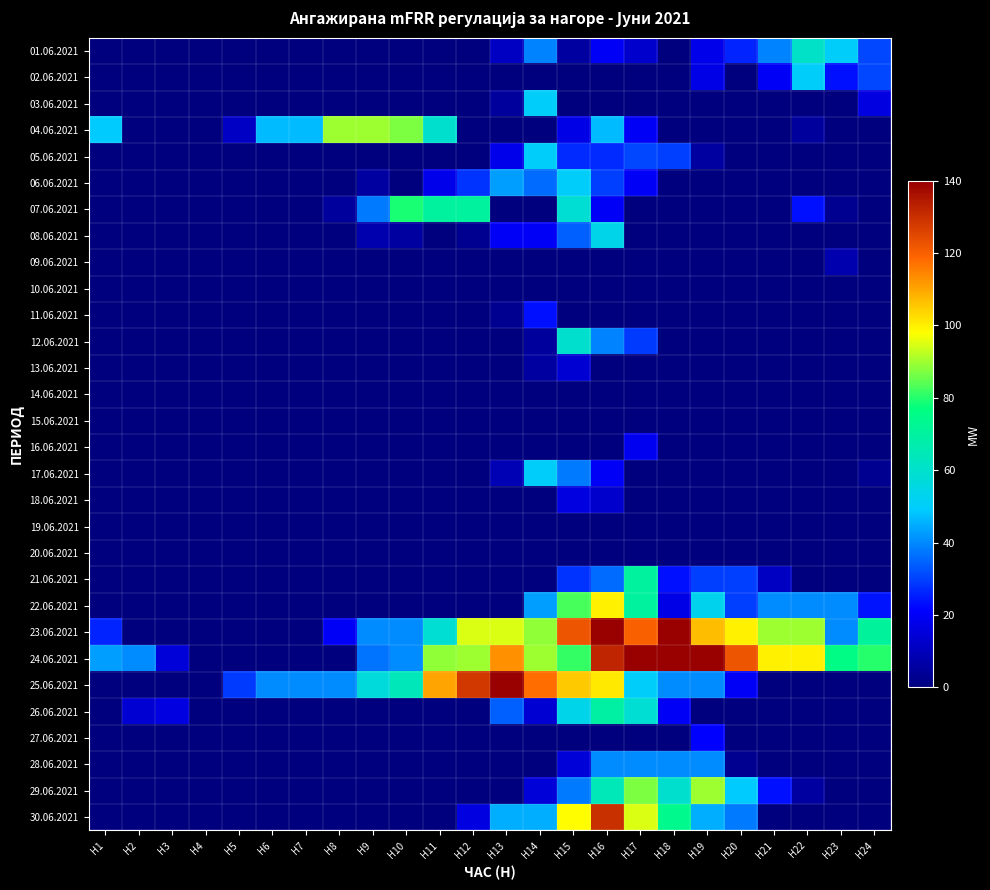

Reading left to right, transcribe all the data shown in this chart.

01.06.2021: H1=0	H2=0	H3=0	H4=0	H5=0	H6=0	H7=0	H8=0	H9=0	H10=0	H11=0	H12=0	H13=11	H14=39	H15=6	H16=20	H17=13	H18=0	H19=18	H20=26	H21=39	H22=61	H23=50	H24=31
02.06.2021: H1=0	H2=0	H3=0	H4=0	H5=0	H6=0	H7=0	H8=0	H9=0	H10=0	H11=0	H12=0	H13=0	H14=0	H15=0	H16=0	H17=0	H18=0	H19=17	H20=0	H21=20	H22=50	H23=23	H24=31
03.06.2021: H1=0	H2=0	H3=0	H4=0	H5=0	H6=0	H7=0	H8=0	H9=0	H10=0	H11=0	H12=0	H13=5	H14=50	H15=0	H16=0	H17=0	H18=0	H19=0	H20=0	H21=0	H22=0	H23=0	H24=16
04.06.2021: H1=49	H2=0	H3=0	H4=0	H5=12	H6=47	H7=47	H8=90	H9=90	H10=87	H11=60	H12=0	H13=0	H14=0	H15=17	H16=47	H17=20	H18=0	H19=0	H20=0	H21=0	H22=5	H23=0	H24=0
05.06.2021: H1=0	H2=0	H3=0	H4=0	H5=0	H6=0	H7=0	H8=0	H9=0	H10=0	H11=0	H12=0	H13=18	H14=50	H15=27	H16=27	H17=31	H18=30	H19=6	H20=0	H21=0	H22=0	H23=0	H24=0
06.06.2021: H1=0	H2=0	H3=0	H4=0	H5=0	H6=0	H7=0	H8=0	H9=6	H10=0	H11=18	H12=28	H13=43	H14=36	H15=50	H16=30	H17=20	H18=0	H19=0	H20=0	H21=0	H22=0	H23=0	H24=0
07.06.2021: H1=0	H2=0	H3=0	H4=0	H5=0	H6=0	H7=0	H8=5	H9=38	H10=79	H11=70	H12=70	H13=0	H14=0	H15=59	H16=20	H17=0	H18=0	H19=0	H20=0	H21=0	H22=23	H23=3	H24=0
08.06.2021: H1=0	H2=0	H3=0	H4=0	H5=0	H6=0	H7=0	H8=0	H9=8	H10=6	H11=0	H12=3	H13=20	H14=20	H15=34	H16=54	H17=0	H18=0	H19=0	H20=0	H21=0	H22=0	H23=0	H24=0
09.06.2021: H1=0	H2=0	H3=0	H4=0	H5=0	H6=0	H7=0	H8=0	H9=0	H10=0	H11=0	H12=0	H13=0	H14=0	H15=0	H16=0	H17=0	H18=0	H19=0	H20=0	H21=0	H22=0	H23=8	H24=0
10.06.2021: H1=0	H2=0	H3=0	H4=0	H5=0	H6=0	H7=0	H8=0	H9=0	H10=0	H11=0	H12=0	H13=0	H14=0	H15=0	H16=0	H17=0	H18=0	H19=0	H20=0	H21=0	H22=0	H23=0	H24=0
11.06.2021: H1=0	H2=0	H3=0	H4=0	H5=0	H6=0	H7=0	H8=0	H9=0	H10=0	H11=0	H12=0	H13=3	H14=23	H15=0	H16=0	H17=0	H18=0	H19=0	H20=0	H21=0	H22=0	H23=0	H24=0
12.06.2021: H1=0	H2=0	H3=0	H4=0	H5=0	H6=0	H7=0	H8=0	H9=0	H10=0	H11=0	H12=0	H13=0	H14=5	H15=60	H16=39	H17=29	H18=0	H19=0	H20=0	H21=0	H22=0	H23=0	H24=0
13.06.2021: H1=0	H2=0	H3=0	H4=0	H5=0	H6=0	H7=0	H8=0	H9=0	H10=0	H11=0	H12=0	H13=0	H14=6	H15=14	H16=0	H17=0	H18=0	H19=0	H20=0	H21=0	H22=0	H23=0	H24=0
14.06.2021: H1=0	H2=0	H3=0	H4=0	H5=0	H6=0	H7=0	H8=0	H9=0	H10=0	H11=0	H12=0	H13=0	H14=0	H15=0	H16=0	H17=0	H18=0	H19=0	H20=0	H21=0	H22=0	H23=0	H24=0
15.06.2021: H1=0	H2=0	H3=0	H4=0	H5=0	H6=0	H7=0	H8=0	H9=0	H10=0	H11=0	H12=0	H13=0	H14=0	H15=0	H16=0	H17=0	H18=0	H19=0	H20=0	H21=0	H22=0	H23=0	H24=0
16.06.2021: H1=0	H2=0	H3=0	H4=0	H5=0	H6=0	H7=0	H8=0	H9=0	H10=0	H11=0	H12=0	H13=0	H14=0	H15=0	H16=0	H17=19	H18=0	H19=0	H20=0	H21=0	H22=0	H23=0	H24=0
17.06.2021: H1=0	H2=0	H3=0	H4=0	H5=0	H6=0	H7=0	H8=0	H9=0	H10=0	H11=0	H12=0	H13=9	H14=50	H15=38	H16=20	H17=0	H18=0	H19=0	H20=0	H21=0	H22=0	H23=0	H24=3
18.06.2021: H1=0	H2=0	H3=0	H4=0	H5=0	H6=0	H7=0	H8=0	H9=0	H10=0	H11=0	H12=0	H13=0	H14=0	H15=16	H16=13	H17=0	H18=0	H19=0	H20=0	H21=0	H22=0	H23=0	H24=0
19.06.2021: H1=0	H2=0	H3=0	H4=0	H5=0	H6=0	H7=0	H8=0	H9=0	H10=0	H11=0	H12=0	H13=0	H14=0	H15=0	H16=0	H17=0	H18=0	H19=0	H20=0	H21=0	H22=0	H23=0	H24=0
20.06.2021: H1=0	H2=0	H3=0	H4=0	H5=0	H6=0	H7=0	H8=0	H9=0	H10=0	H11=0	H12=0	H13=0	H14=0	H15=0	H16=0	H17=0	H18=0	H19=0	H20=0	H21=0	H22=0	H23=0	H24=0
21.06.2021: H1=0	H2=0	H3=0	H4=0	H5=0	H6=0	H7=0	H8=0	H9=0	H10=0	H11=0	H12=0	H13=0	H14=0	H15=28	H16=36	H17=70	H18=23	H19=30	H20=30	H21=11	H22=0	H23=0	H24=0
22.06.2021: H1=0	H2=0	H3=0	H4=0	H5=0	H6=0	H7=0	H8=0	H9=0	H10=0	H11=0	H12=0	H13=0	H14=43	H15=83	H16=100	H17=70	H18=17	H19=53	H20=30	H21=40	H22=40	H23=40	H24=24
23.06.2021: H1=26	H2=0	H3=0	H4=0	H5=0	H6=0	H7=0	H8=20	H9=40	H10=40	H11=59	H12=95	H13=95	H14=89	H15=122	H16=140	H17=120	H18=140	H19=107	H20=100	H21=90	H22=90	H23=40	H24=71
24.06.2021: H1=43	H2=40	H3=15	H4=0	H5=0	H6=0	H7=0	H8=0	H9=37	H10=40	H11=89	H12=90	H13=113	H14=90	H15=81	H16=132	H17=140	H18=140	H19=140	H20=122	H21=100	H22=100	H23=76	H24=80
25.06.2021: H1=0	H2=0	H3=0	H4=0	H5=29	H6=40	H7=40	H8=40	H9=57	H10=64	H11=110	H12=128	H13=140	H14=118	H15=105	H16=101	H17=50	H18=40	H19=40	H20=20	H21=0	H22=0	H23=0	H24=0
26.06.2021: H1=0	H2=14	H3=16	H4=0	H5=0	H6=0	H7=0	H8=0	H9=0	H10=0	H11=0	H12=0	H13=34	H14=14	H15=54	H16=69	H17=59	H18=20	H19=0	H20=0	H21=0	H22=0	H23=0	H24=0
27.06.2021: H1=0	H2=0	H3=0	H4=0	H5=0	H6=0	H7=0	H8=0	H9=0	H10=0	H11=0	H12=0	H13=0	H14=0	H15=0	H16=0	H17=0	H18=0	H19=21	H20=0	H21=0	H22=0	H23=0	H24=0
28.06.2021: H1=0	H2=0	H3=0	H4=0	H5=0	H6=0	H7=0	H8=0	H9=0	H10=0	H11=0	H12=0	H13=0	H14=0	H15=15	H16=40	H17=40	H18=40	H19=40	H20=3	H21=0	H22=0	H23=0	H24=0
29.06.2021: H1=0	H2=0	H3=0	H4=0	H5=0	H6=0	H7=0	H8=0	H9=0	H10=0	H11=0	H12=0	H13=0	H14=15	H15=38	H16=65	H17=87	H18=60	H19=90	H20=49	H21=23	H22=6	H23=0	H24=0
30.06.2021: H1=0	H2=0	H3=0	H4=0	H5=0	H6=0	H7=0	H8=0	H9=0	H10=0	H11=0	H12=16	H13=45	H14=45	H15=98	H16=130	H17=95	H18=74	H19=45	H20=38	H21=0	H22=0	H23=0	H24=0